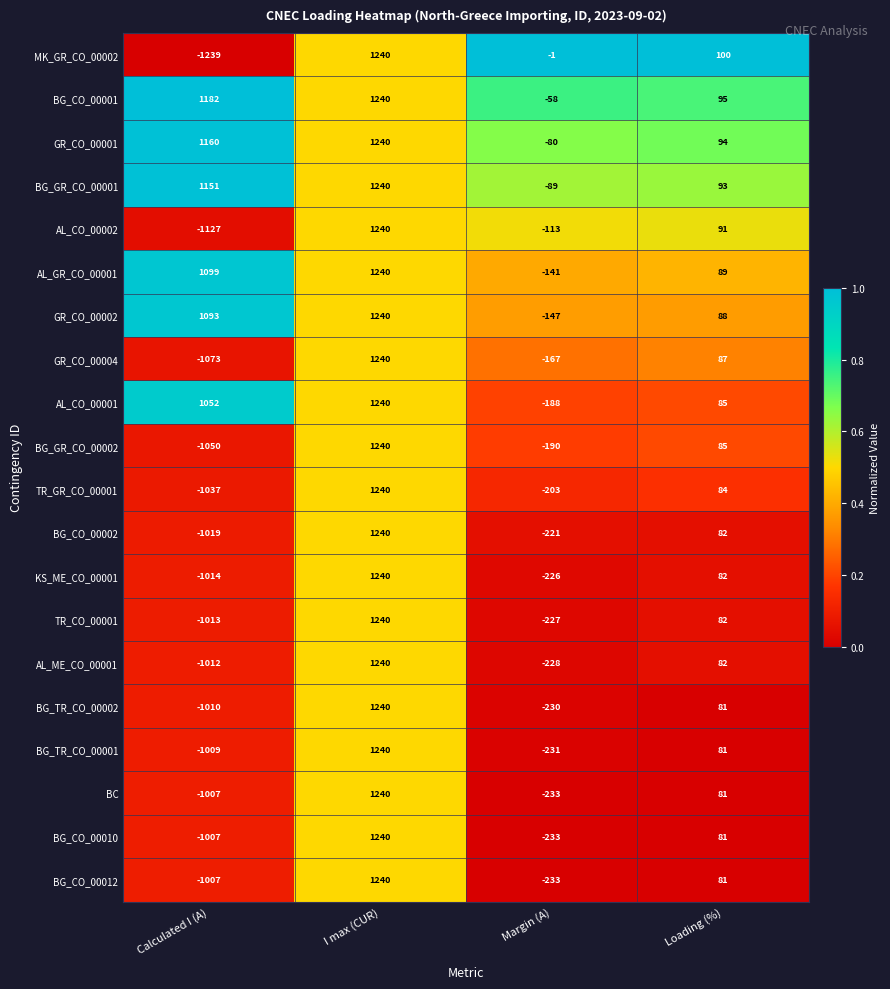

At which category is the sum across all series the highest?

I max (CUR)